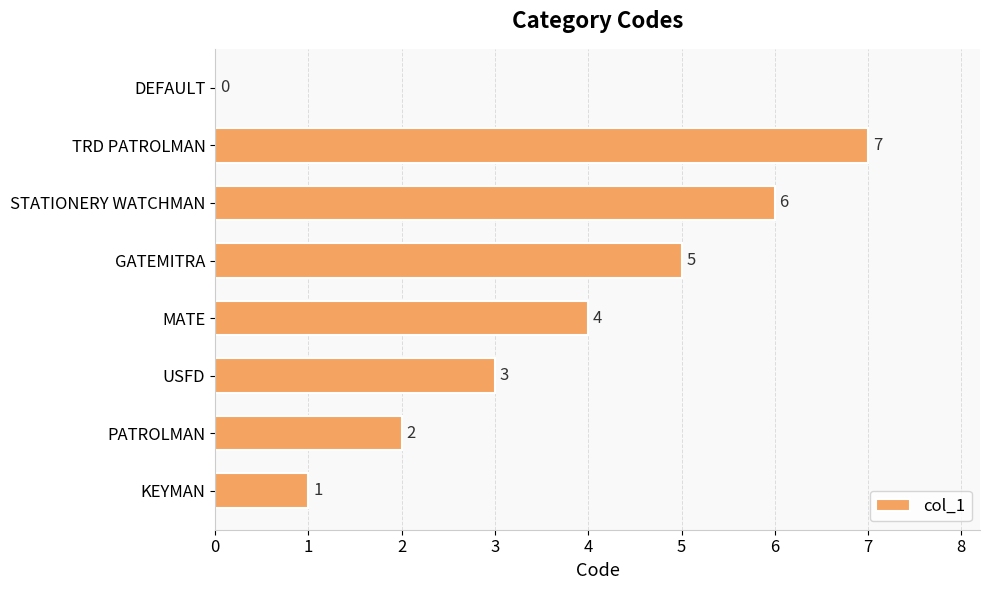

How many categories are shown in the chart?

8